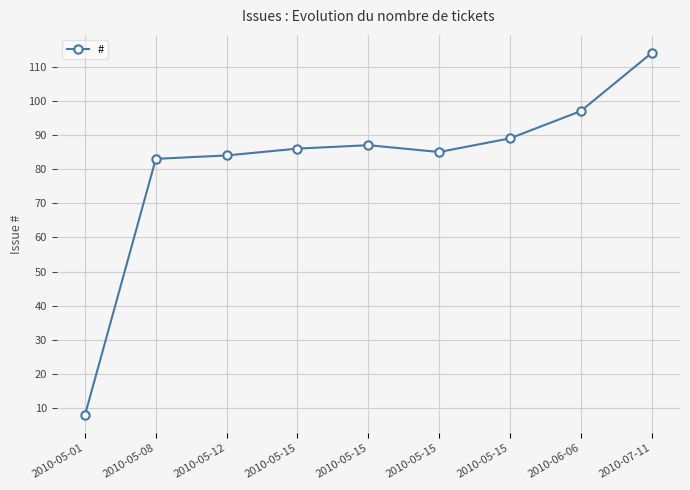

What is the sum of the values at 2010-05-15 and 2010-05-08?

172